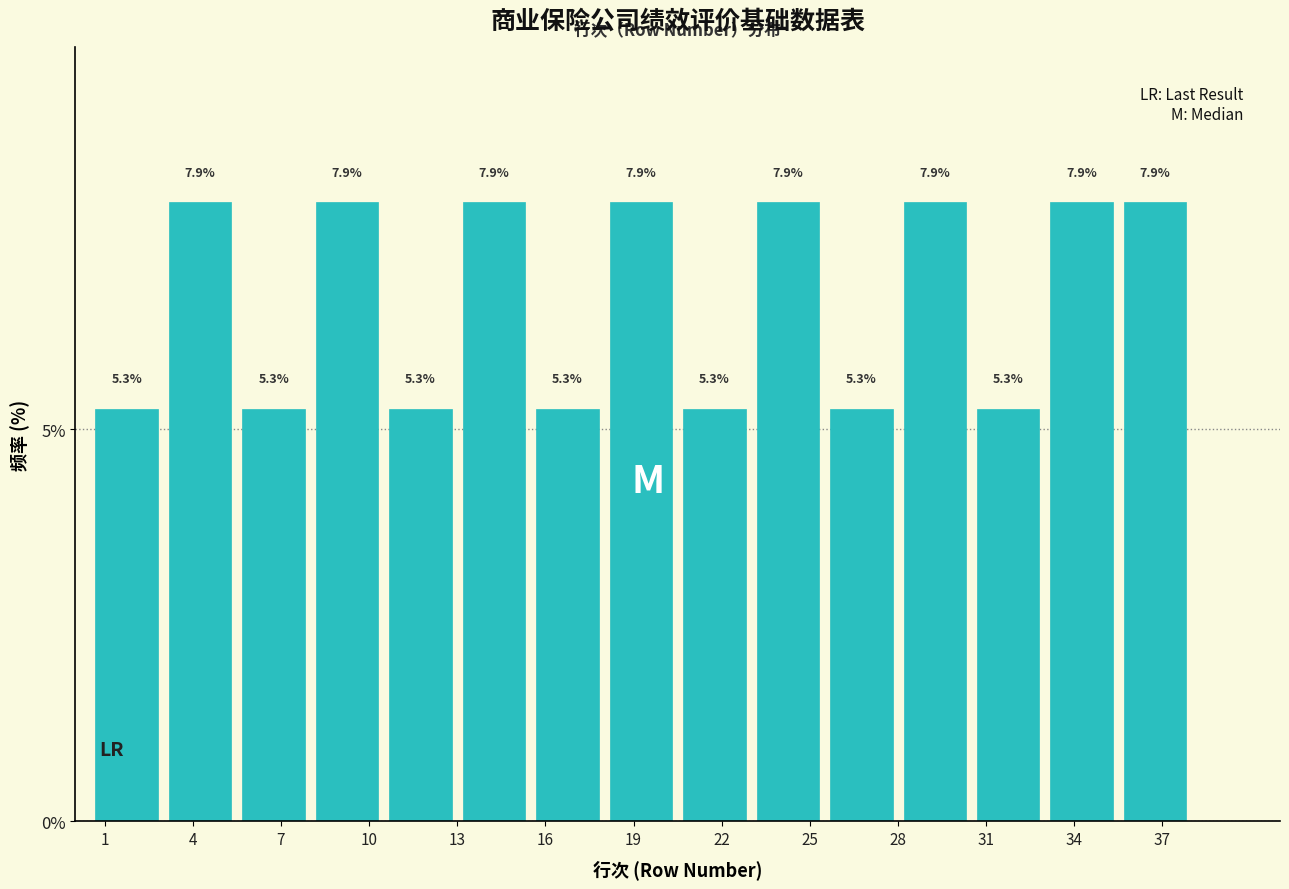

Reading left to right, transcribe this chart: for each bar, give the range it covers on the x-axis and its height.

0.5 to 3.0: 5.3
3.0 to 5.5: 7.9
5.5 to 8.0: 5.3
8.0 to 10.5: 7.9
10.5 to 13.0: 5.3
13.0 to 15.5: 7.9
15.5 to 18.0: 5.3
18.0 to 20.5: 7.9
20.5 to 23.0: 5.3
23.0 to 25.5: 7.9
25.5 to 28.0: 5.3
28.0 to 30.5: 7.9
30.5 to 33.0: 5.3
33.0 to 35.5: 7.9
35.5 to 38.0: 7.9